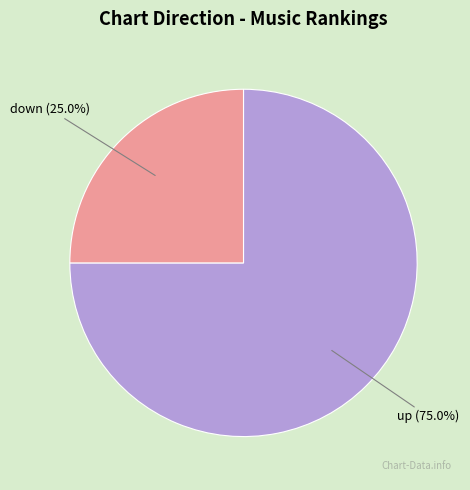

The up slice represents 70% of the pie. True or false?

False